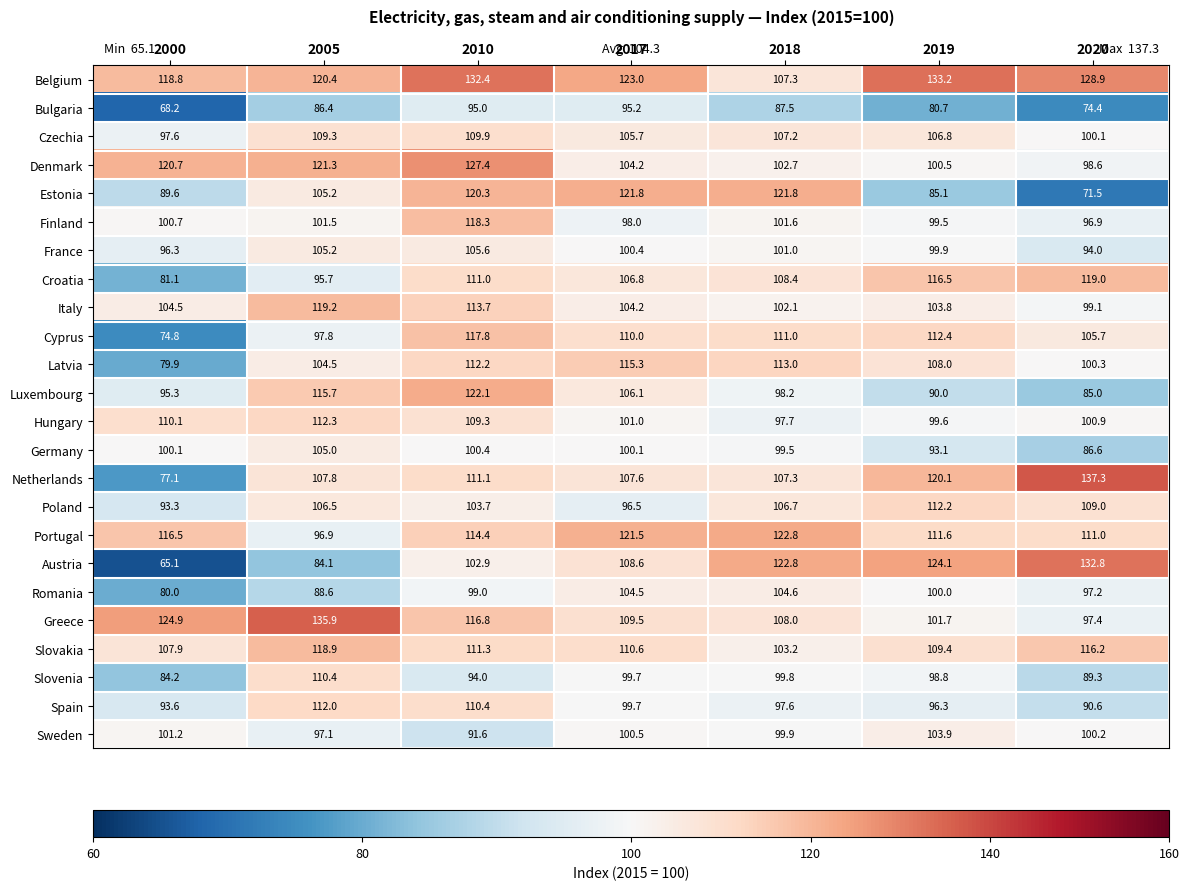

What is the average value of the Sweden series?

99.2